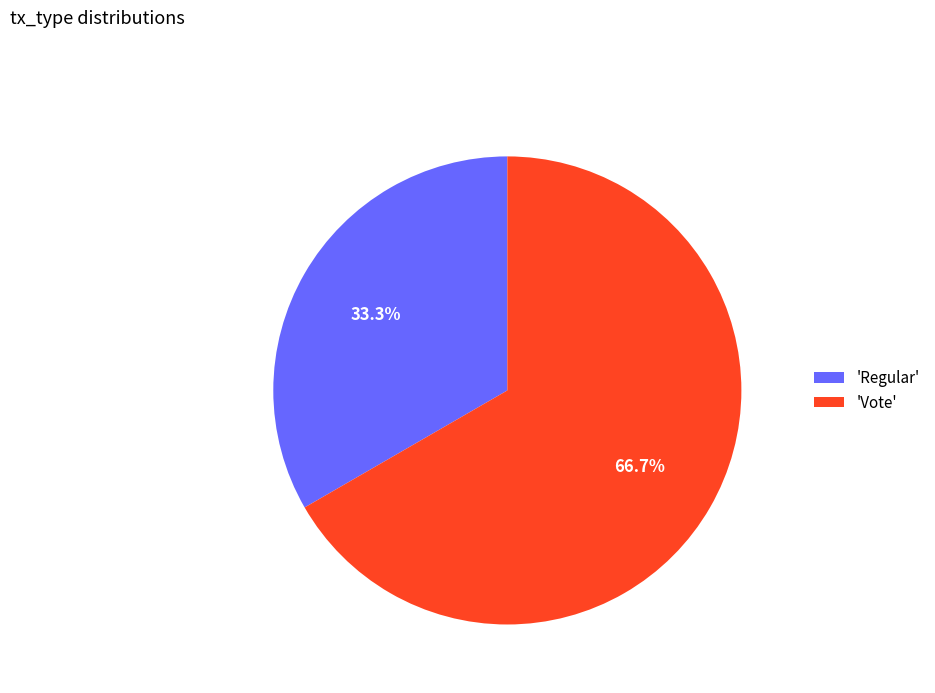

What is the largest slice in the pie chart?

'Vote'